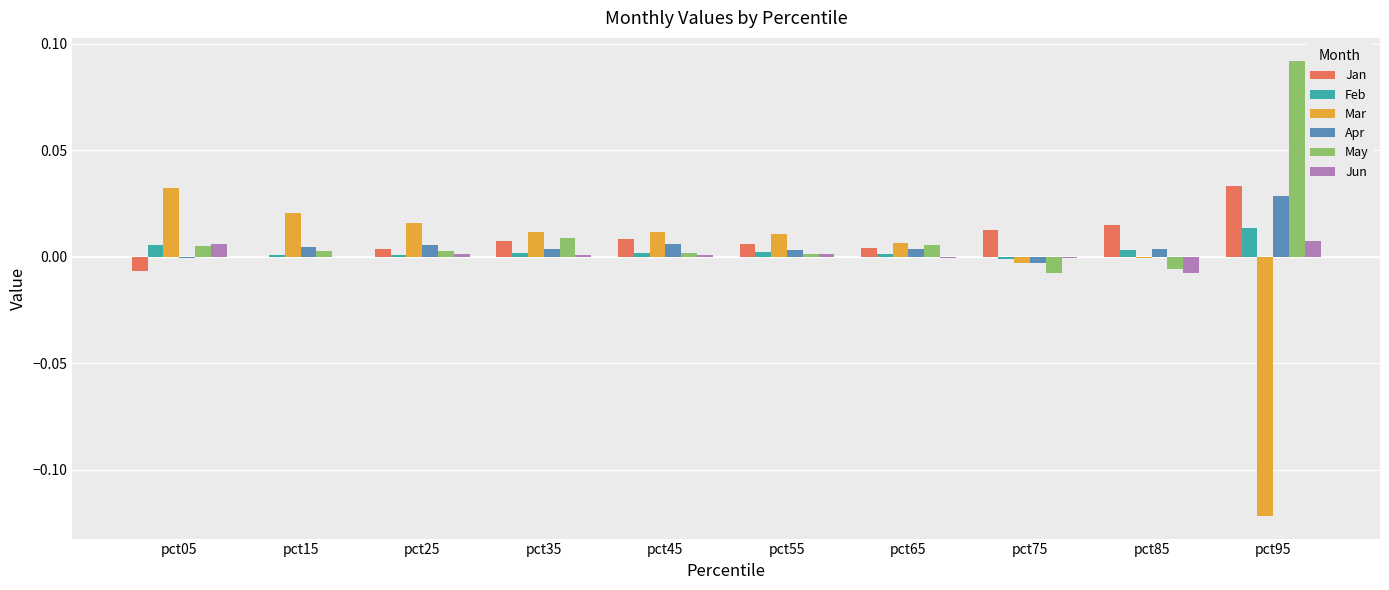

True or false: Feb has a value of 0.0 at pct45.

True